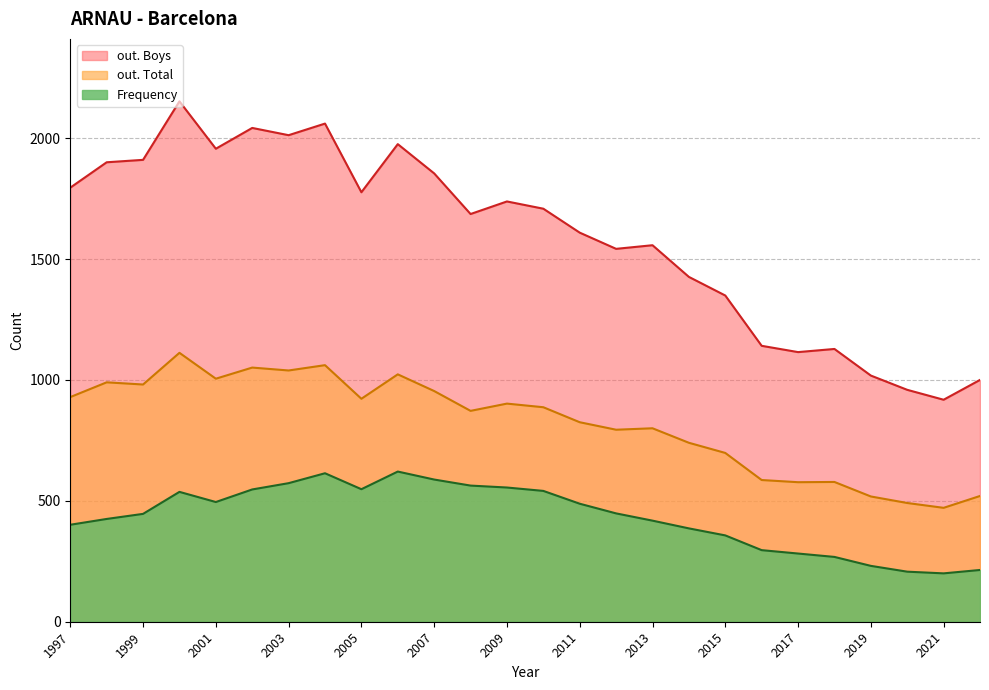

Which category has the lowest value in the Frequency series?

2021